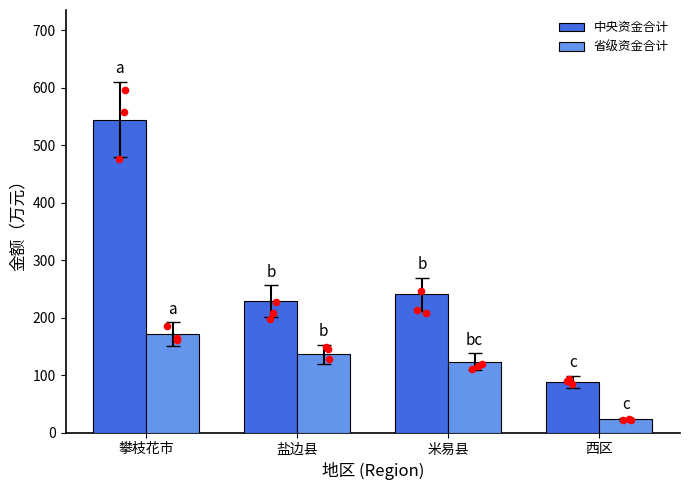

What are all the series names shown in the legend?

中央资金合计, 省级资金合计